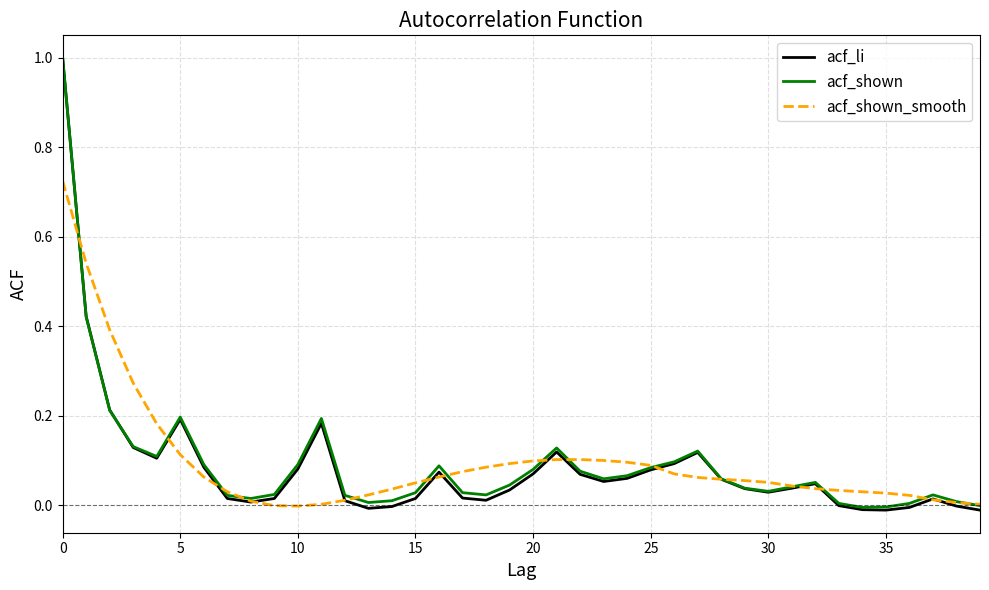

Which series has the largest range (max minus min)?

acf_li